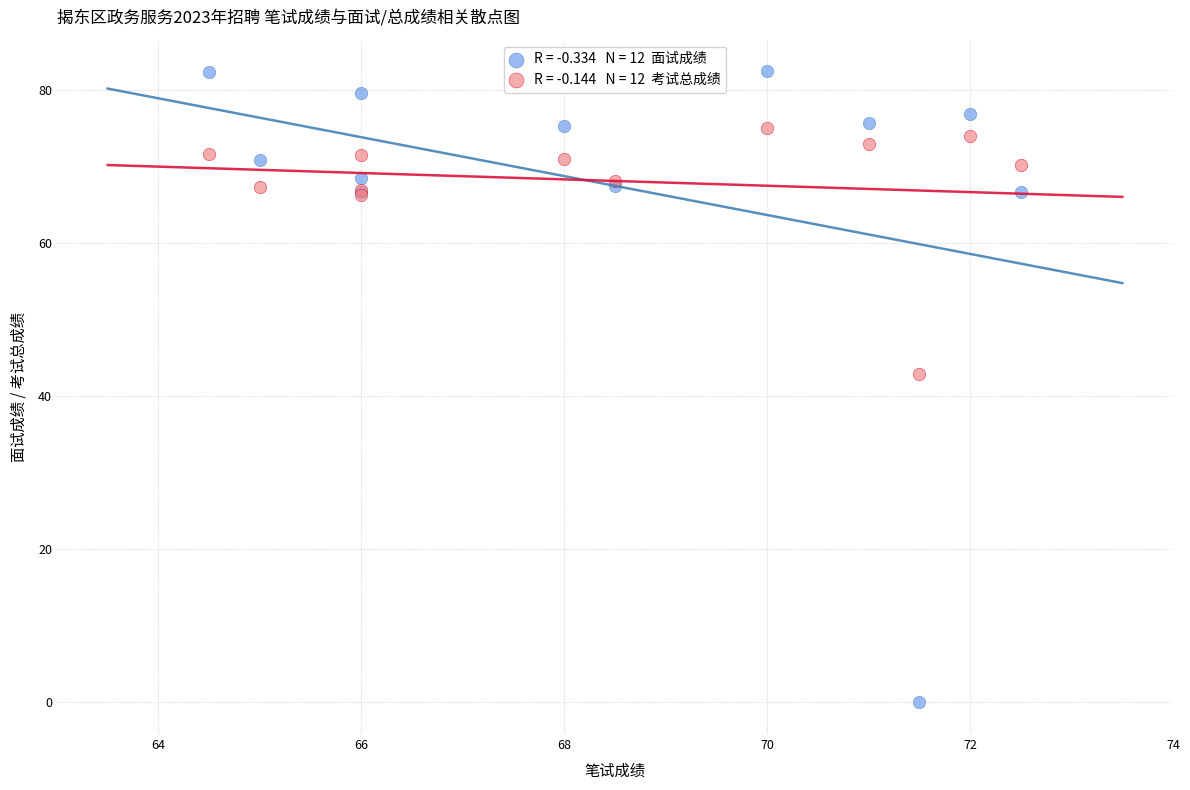

Across all series, what Y value is closest to 41?

42.9